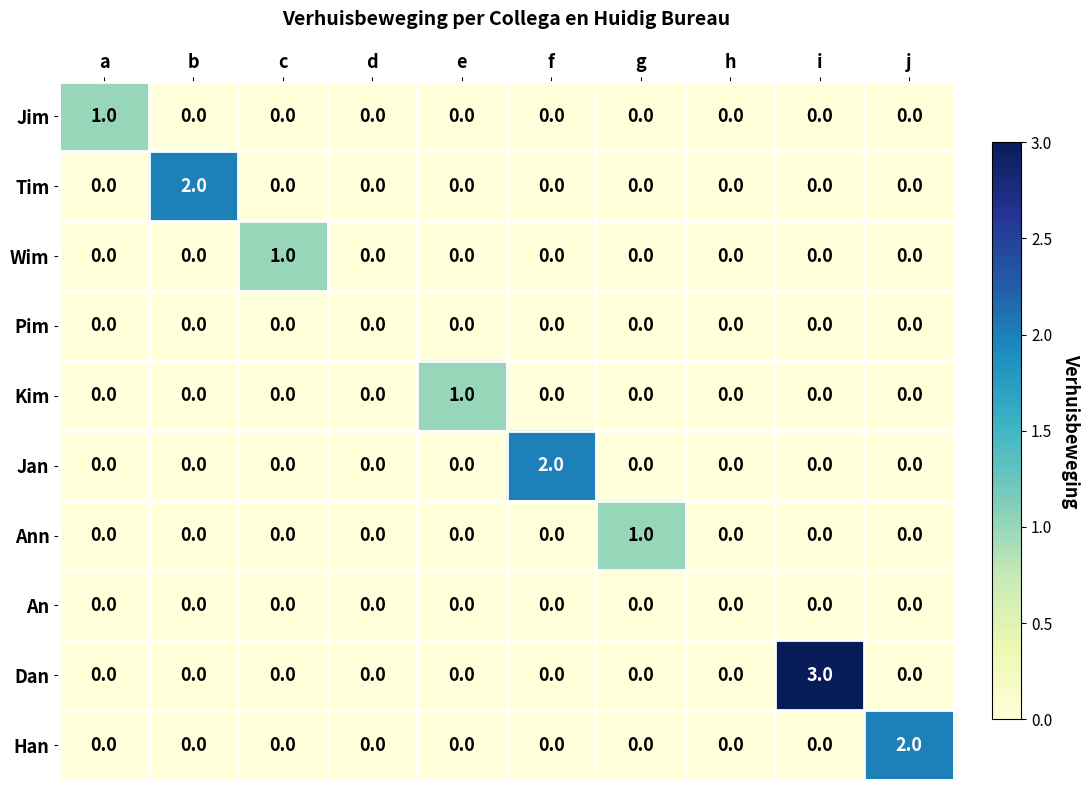

Which series has the largest range (max minus min)?

Dan